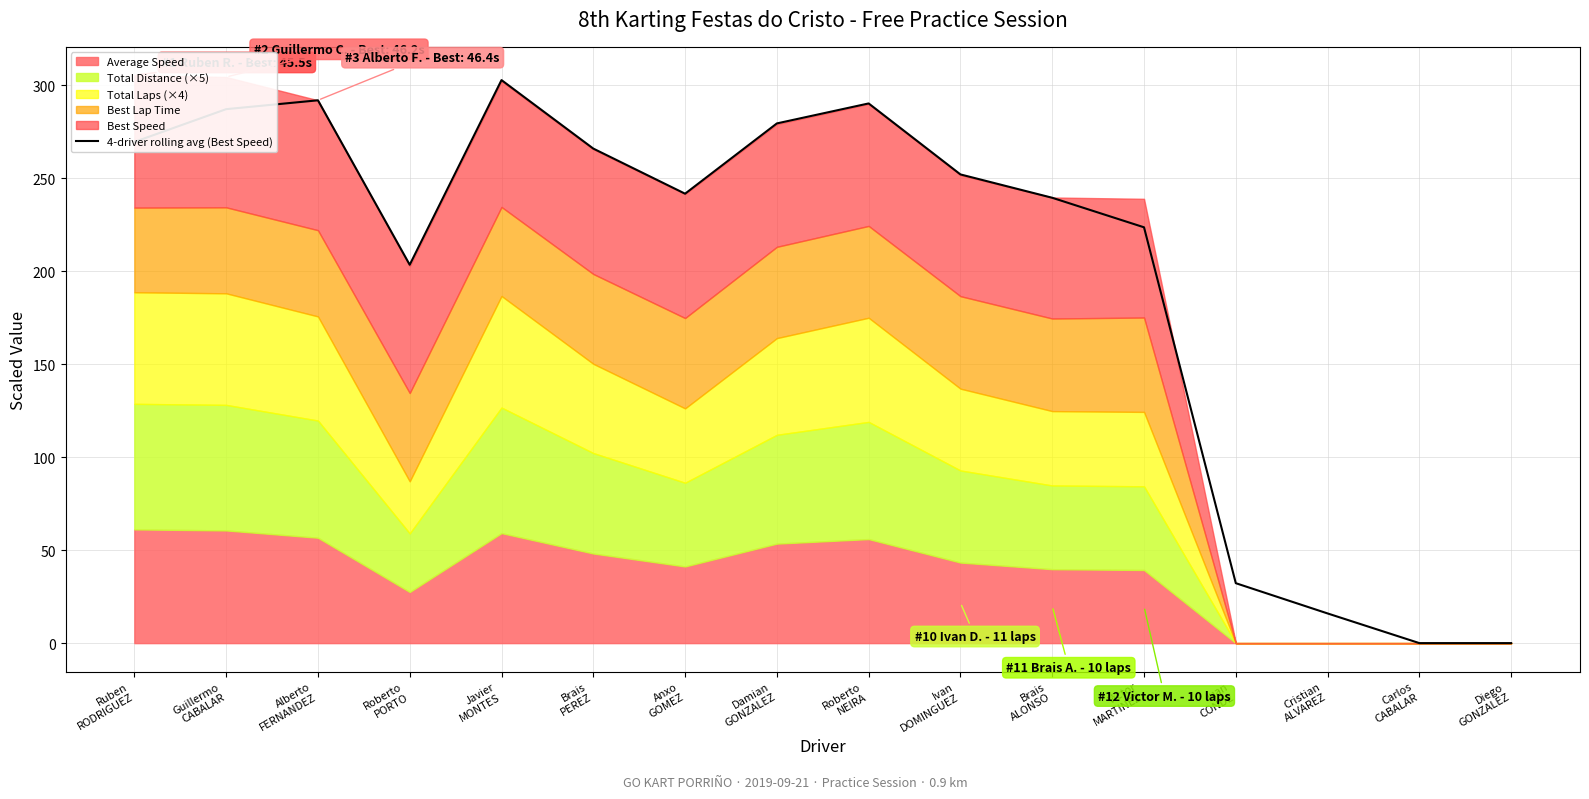

What is the label of the 1st point from the left?

Ruben
RODRIGUEZ